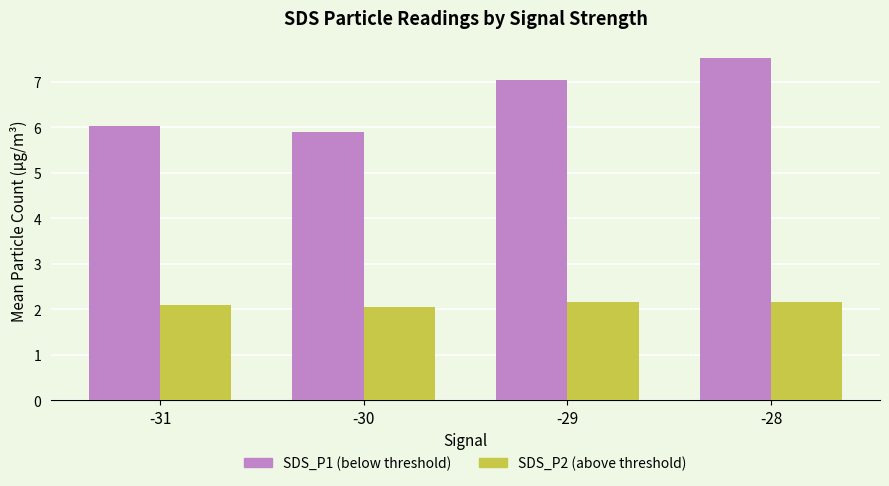

Which series has the largest total across all categories?

SDS_P1 (below threshold)